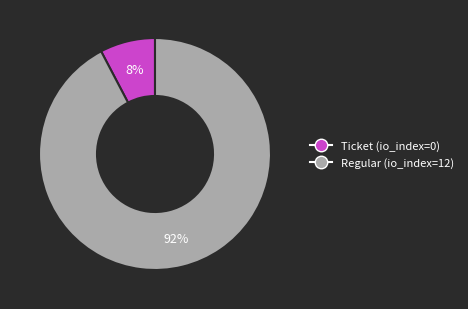

To the nearest percent, what is the average slice percentage?

50%